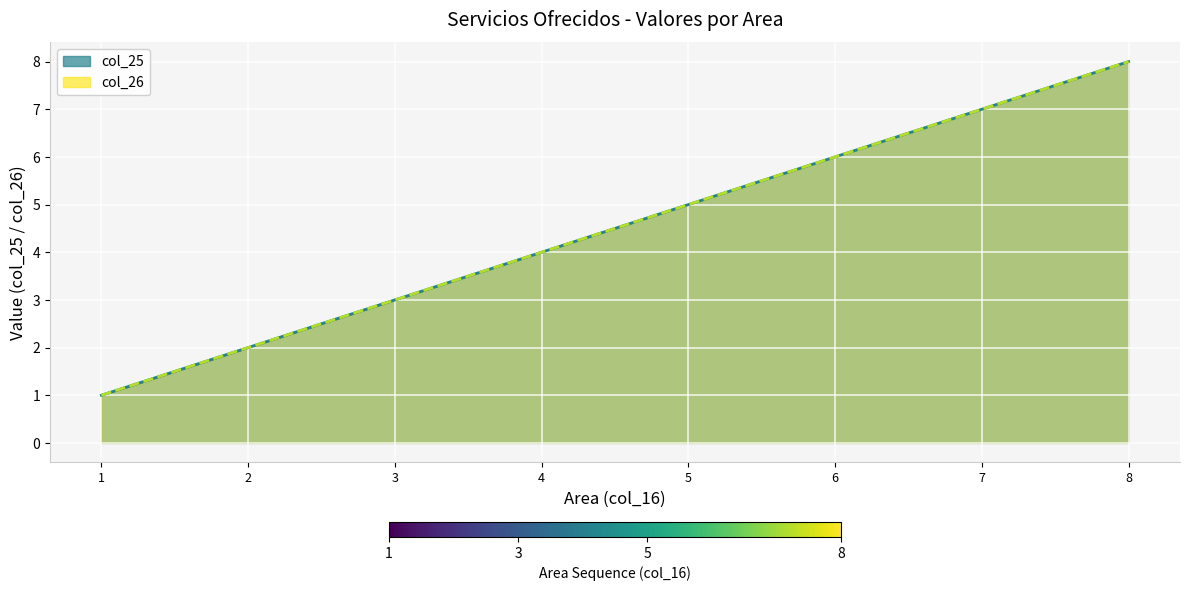

Count the number of categories in the chart.

8